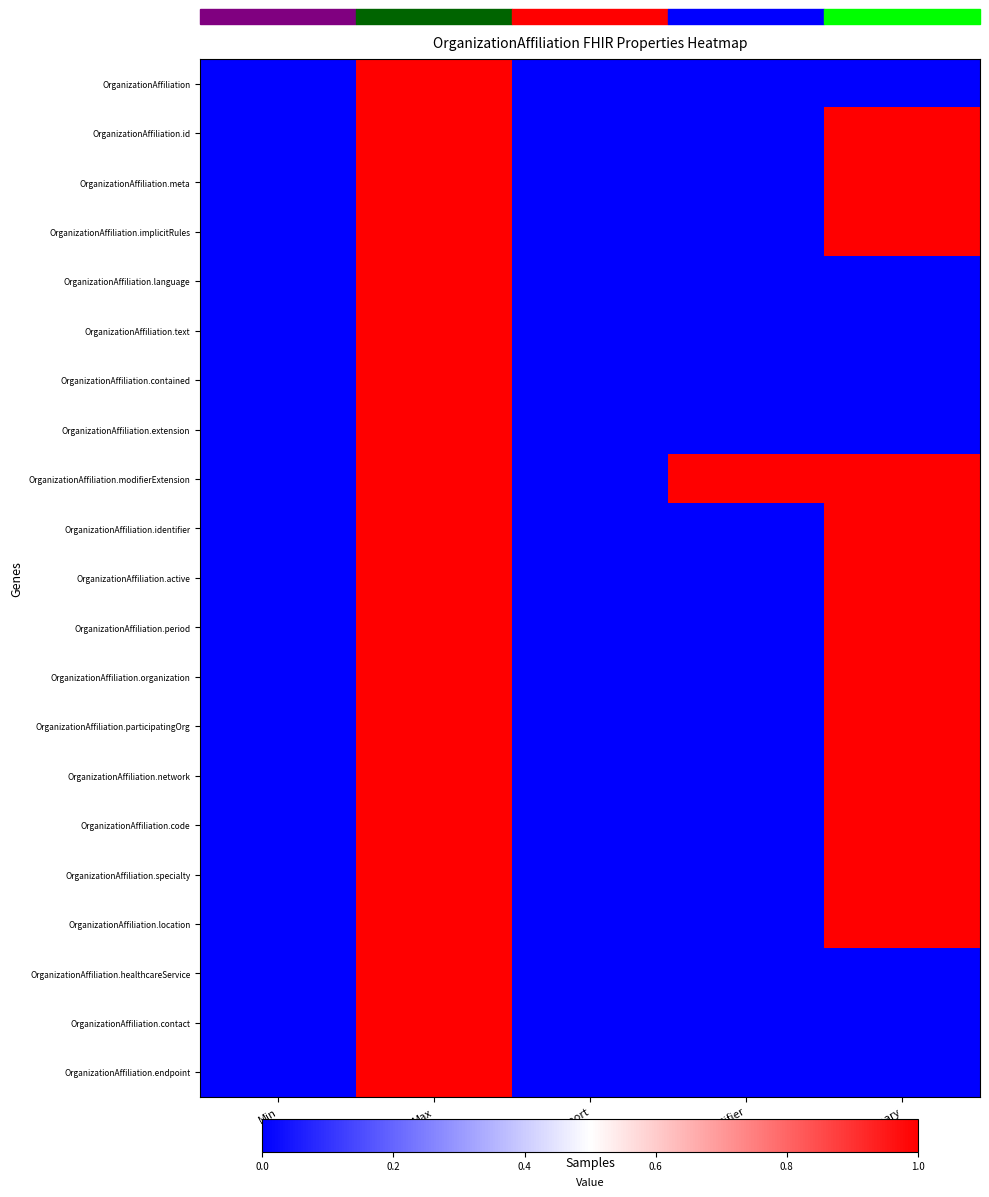

Reading left to right, what are all the values shown in this chart?

OrganizationAffiliation: Min=0	Max=1	Must Support=0	Is Modifier=0	Is Summary=0
OrganizationAffiliation.id: Min=0	Max=1	Must Support=0	Is Modifier=0	Is Summary=1
OrganizationAffiliation.meta: Min=0	Max=1	Must Support=0	Is Modifier=0	Is Summary=1
OrganizationAffiliation.implicitRules: Min=0	Max=1	Must Support=0	Is Modifier=0	Is Summary=1
OrganizationAffiliation.language: Min=0	Max=1	Must Support=0	Is Modifier=0	Is Summary=0
OrganizationAffiliation.text: Min=0	Max=1	Must Support=0	Is Modifier=0	Is Summary=0
OrganizationAffiliation.contained: Min=0	Max=1	Must Support=0	Is Modifier=0	Is Summary=0
OrganizationAffiliation.extension: Min=0	Max=1	Must Support=0	Is Modifier=0	Is Summary=0
OrganizationAffiliation.modifierExtension: Min=0	Max=1	Must Support=0	Is Modifier=1	Is Summary=1
OrganizationAffiliation.identifier: Min=0	Max=1	Must Support=0	Is Modifier=0	Is Summary=1
OrganizationAffiliation.active: Min=0	Max=1	Must Support=0	Is Modifier=0	Is Summary=1
OrganizationAffiliation.period: Min=0	Max=1	Must Support=0	Is Modifier=0	Is Summary=1
OrganizationAffiliation.organization: Min=0	Max=1	Must Support=0	Is Modifier=0	Is Summary=1
OrganizationAffiliation.participatingOrg: Min=0	Max=1	Must Support=0	Is Modifier=0	Is Summary=1
OrganizationAffiliation.network: Min=0	Max=1	Must Support=0	Is Modifier=0	Is Summary=1
OrganizationAffiliation.code: Min=0	Max=1	Must Support=0	Is Modifier=0	Is Summary=1
OrganizationAffiliation.specialty: Min=0	Max=1	Must Support=0	Is Modifier=0	Is Summary=1
OrganizationAffiliation.location: Min=0	Max=1	Must Support=0	Is Modifier=0	Is Summary=1
OrganizationAffiliation.healthcareService: Min=0	Max=1	Must Support=0	Is Modifier=0	Is Summary=0
OrganizationAffiliation.contact: Min=0	Max=1	Must Support=0	Is Modifier=0	Is Summary=0
OrganizationAffiliation.endpoint: Min=0	Max=1	Must Support=0	Is Modifier=0	Is Summary=0